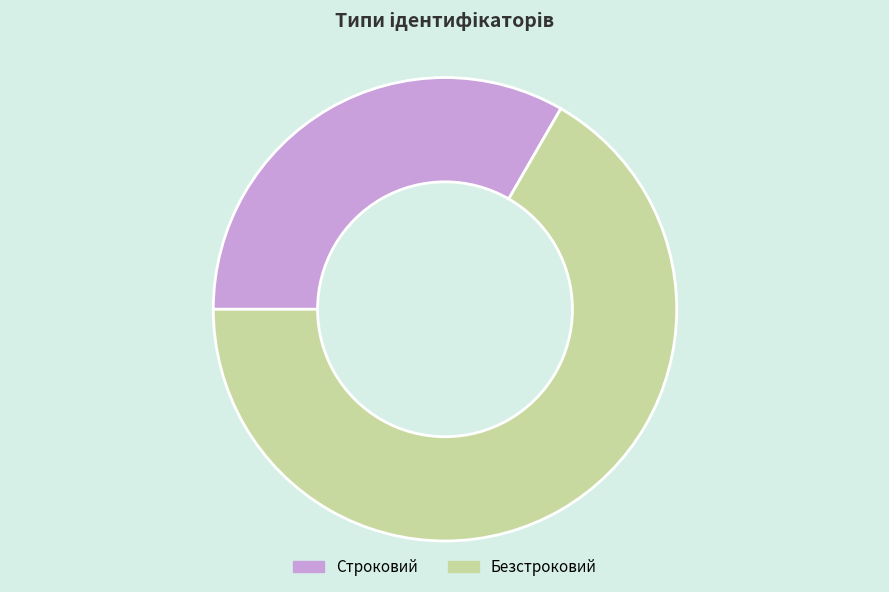

Is it true that Строковий is 33% of the pie?

True